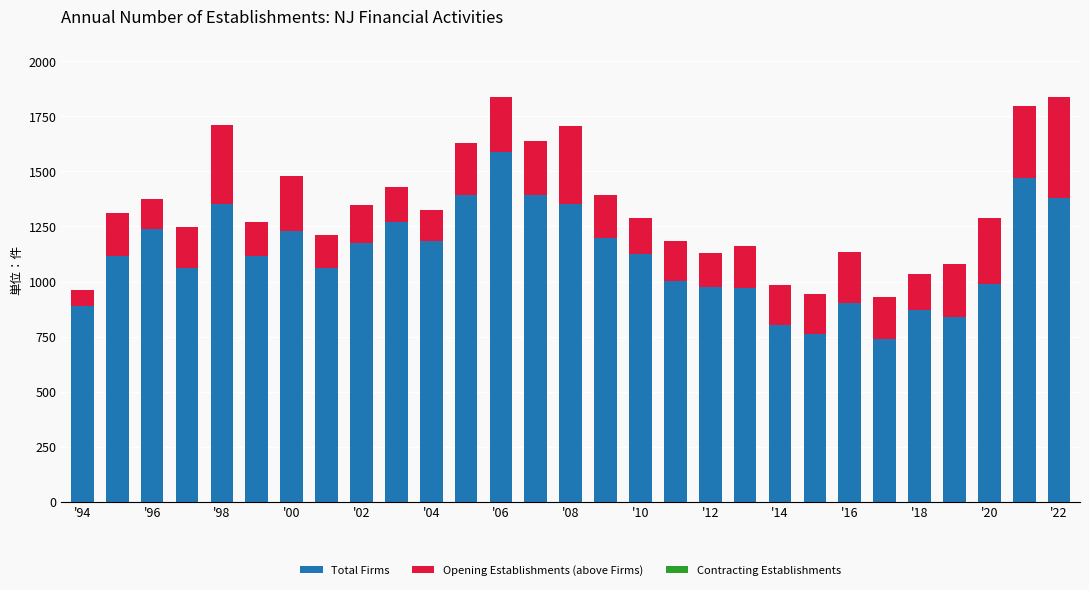

What is the difference between the second highest and second lowest values in the Total Firms series?

709